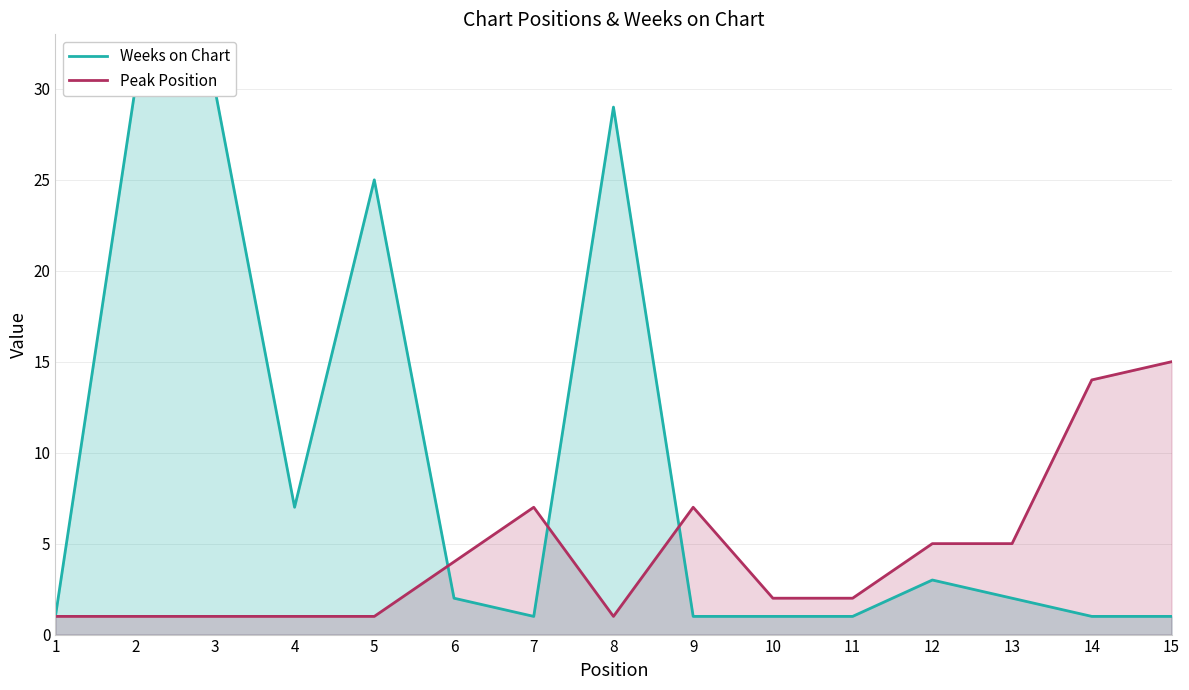

What are all the series names shown in the legend?

Weeks on Chart, Peak Position